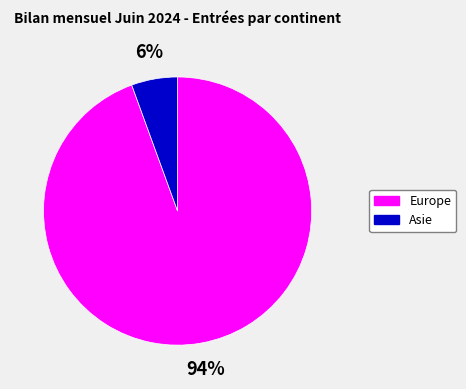

How many slices are in this pie chart?

2